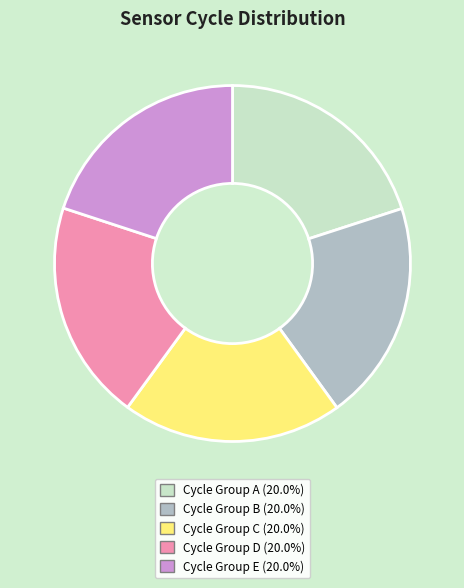

Does any single category account for the majority?

No